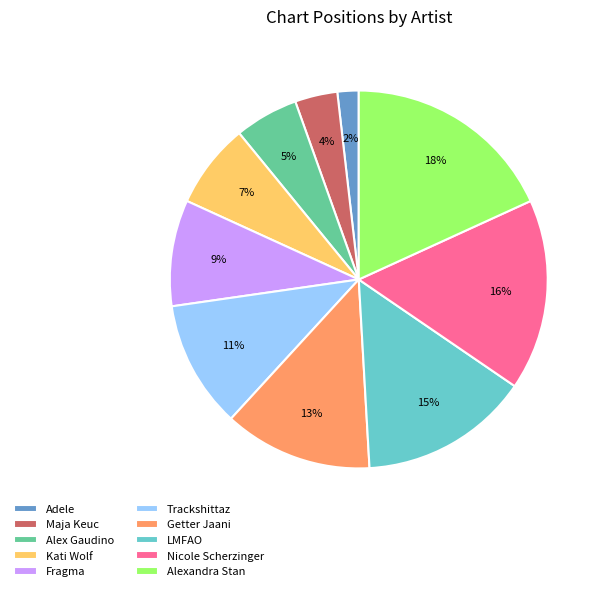

To the nearest percent, what is the difference between the largest and smallest slice percentages?

16%